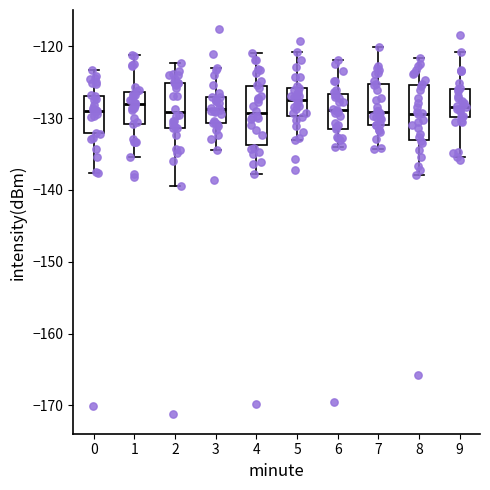

Reading left to right, read every box against the y-axis: the position of its median line, the range the box covers, and the ends of its whiskers. The values are not printed on the chart, so give them approximately, as read against the axis.

0: median -129, box -132 to -127, whiskers -138 to -123
1: median -128, box -131 to -126, whiskers -135 to -121
2: median -129, box -131 to -125, whiskers -139 to -122
3: median -129, box -131 to -127, whiskers -134 to -123
4: median -129, box -134 to -126, whiskers -138 to -121
5: median -127, box -130 to -126, whiskers -133 to -121
6: median -129, box -132 to -127, whiskers -134 to -122
7: median -129, box -131 to -125, whiskers -134 to -120
8: median -129, box -133 to -125, whiskers -138 to -122
9: median -128, box -130 to -126, whiskers -135 to -121